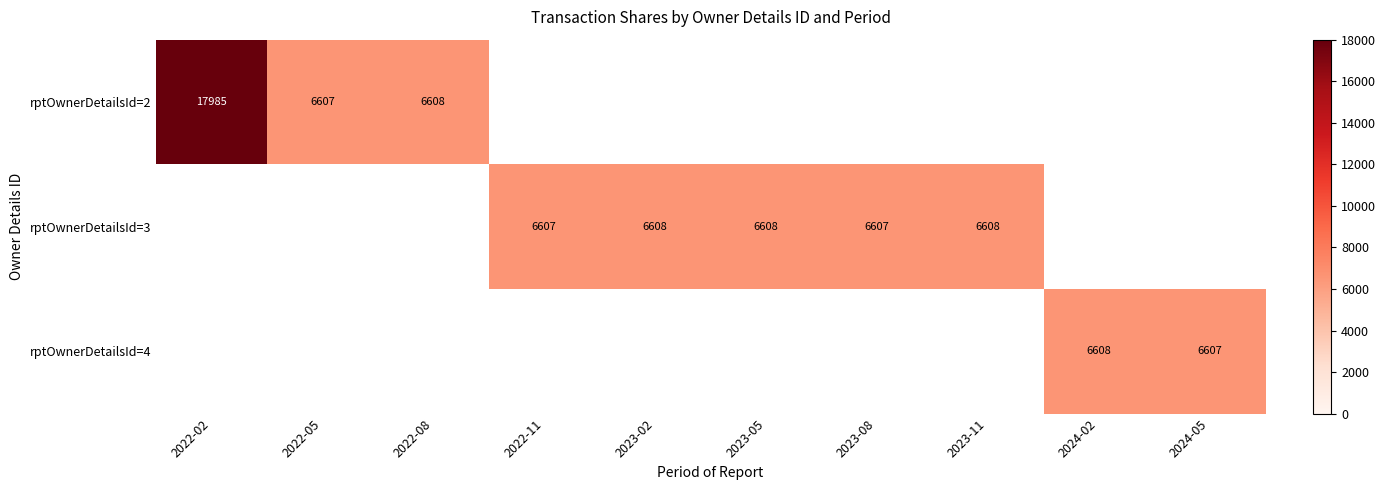

The value of rptOwnerDetailsId=4 at 2024-05 is 6607. True or false?

True